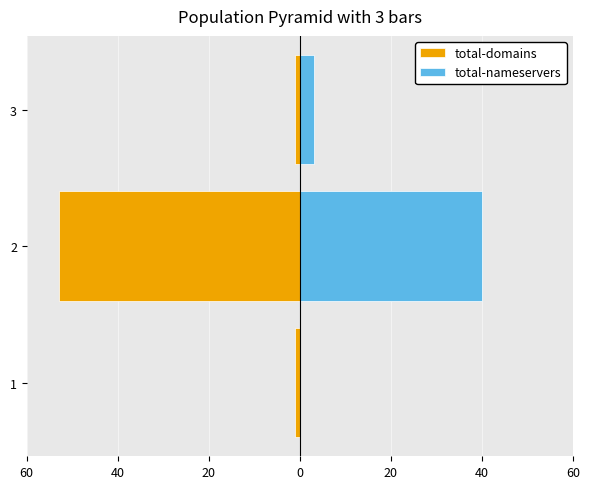

What is the average value of the total-domains series?

-18